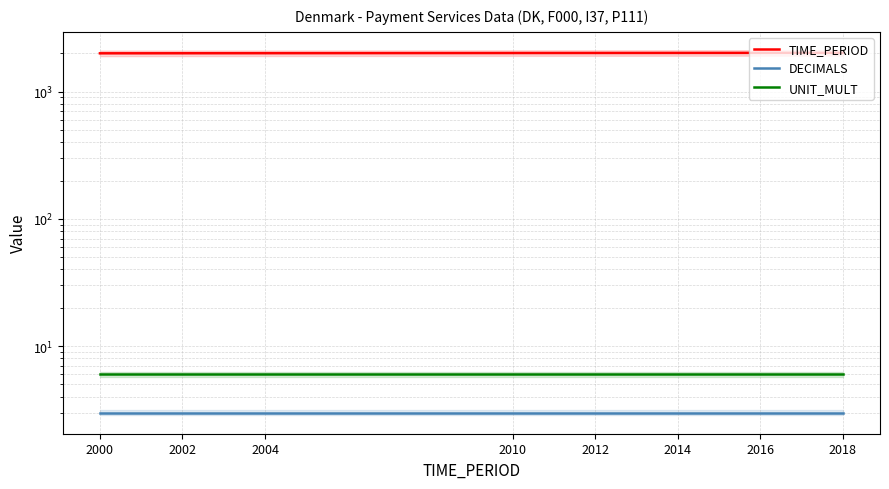

What is the difference between the highest and lowest values at 2018?

2008